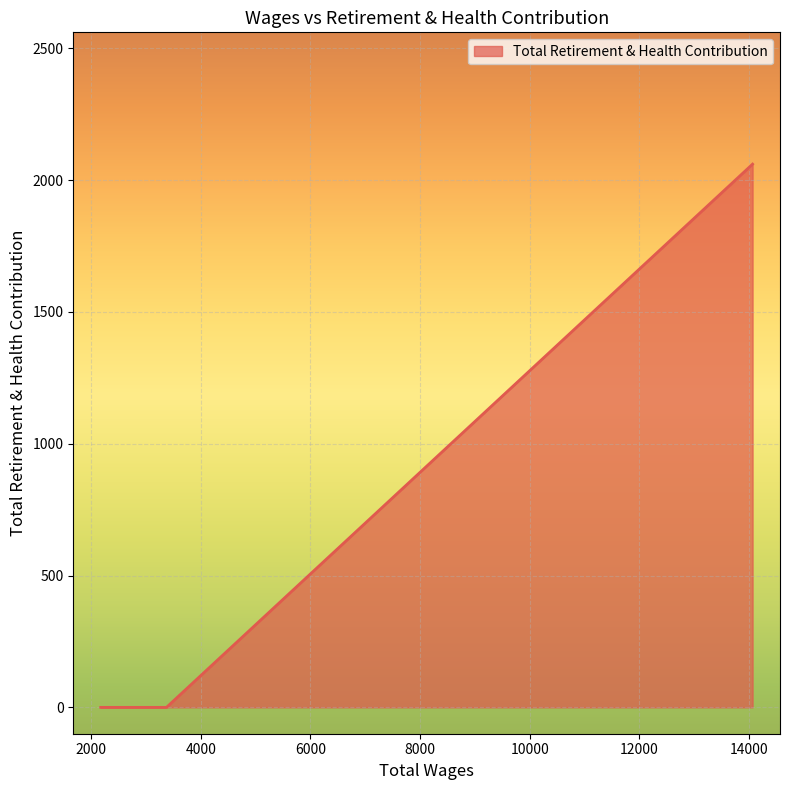

What is the greatest value displayed?

2061